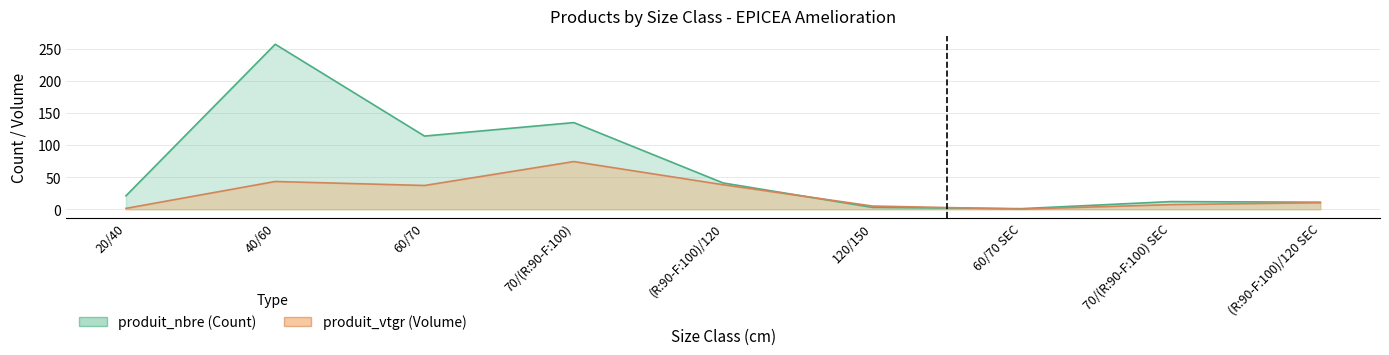

What is the value of the produit_vtgr point at the 1st from the left?

1.4